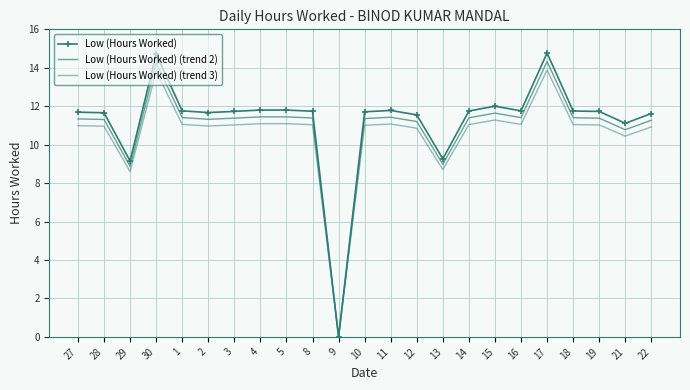

The Low (Hours Worked) series shows 11.7 at 27. True or false?

True